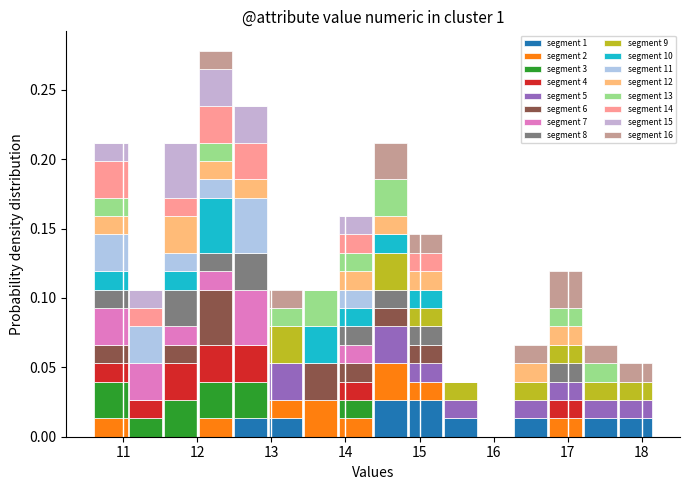

Reading left to right, list every stacked bar in this chart as the range it spans on the x-axis followed by its total height. Neither the bar edges nor the heights are printed on the chart, so give them approximately, as read against the axes.

10.6 to 11.1: 0.210
11.1 to 11.5: 0.105
11.5 to 12.0: 0.210
12.0 to 12.5: 0.280
12.5 to 13.0: 0.240
13.0 to 13.4: 0.105
13.4 to 13.9: 0.105
13.9 to 14.4: 0.160
14.4 to 14.8: 0.210
14.8 to 15.3: 0.145
15.3 to 15.8: 0.040
15.8 to 16.3: 0
16.3 to 16.7: 0.065
16.7 to 17.2: 0.120
17.2 to 17.7: 0.065
17.7 to 18.2: 0.055